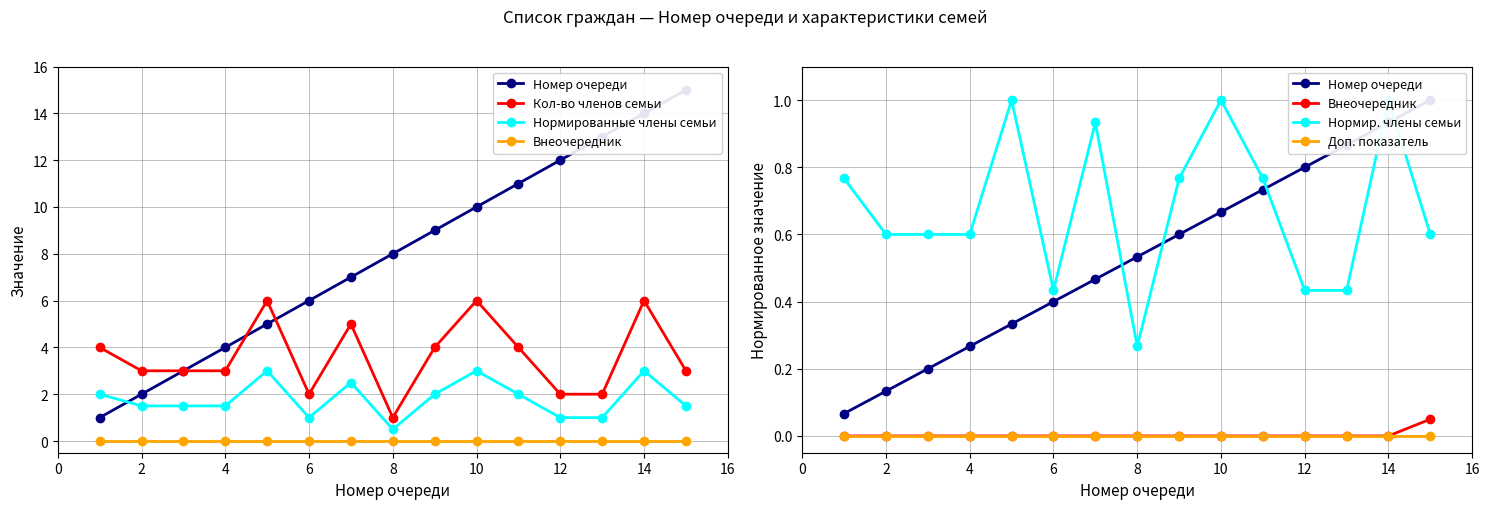

Reading right to left, what are all the values shown in this chart?

Номер очереди: 1.0	0.9	0.9	0.8	0.7	0.7	0.6	0.5	0.5	0.4	0.3	0.3	0.2	0.1	0.1
Кол-во членов семьи: 3.0	6.0	2.0	2.0	4.0	6.0	4.0	1.0	5.0	2.0	6.0	3.0	3.0	3.0	4.0
Нормированные члены семьи: 1.5	3.0	1.0	1.0	2.0	3.0	2.0	0.5	2.5	1.0	3.0	1.5	1.5	1.5	2.0
Внеочередник: 0.1	0.0	0.0	0.0	0.0	0.0	0.0	0.0	0.0	0.0	0.0	0.0	0.0	0.0	0.0
Нормир. члены семьи: 0.6	1.0	0.4	0.4	0.8	1.0	0.8	0.3	0.9	0.4	1.0	0.6	0.6	0.6	0.8
Доп. показатель: 0.0	0.0	0.0	0.0	0.0	0.0	0.0	0.0	0.0	0.0	0.0	0.0	0.0	0.0	0.0